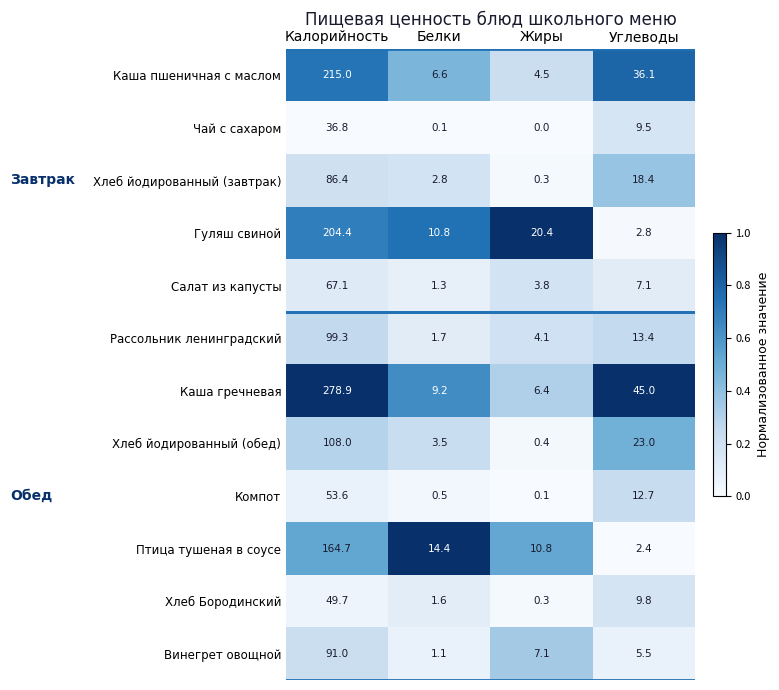

At which category is the sum across all series the highest?

Калорийность